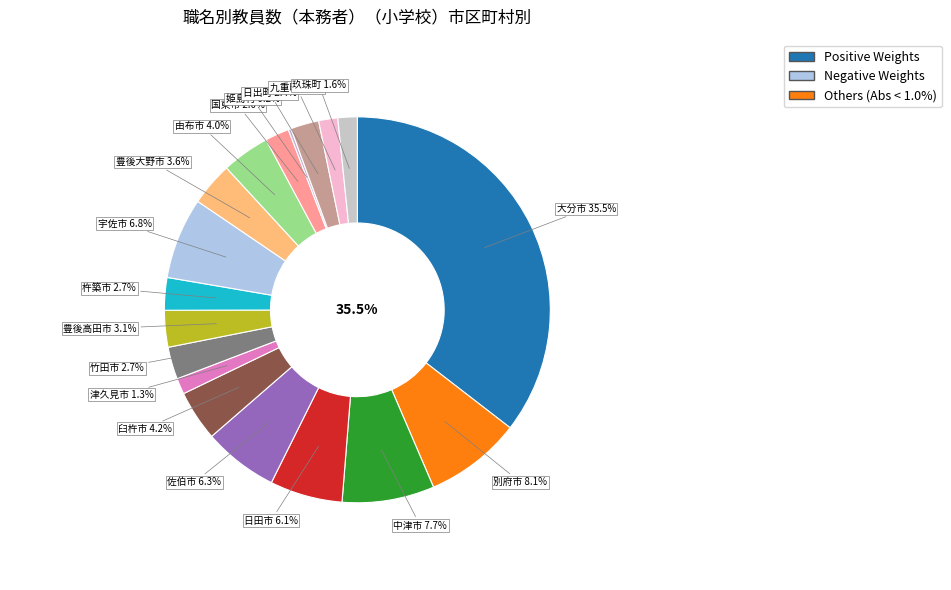

What is the smallest slice in the pie chart?

姫島村